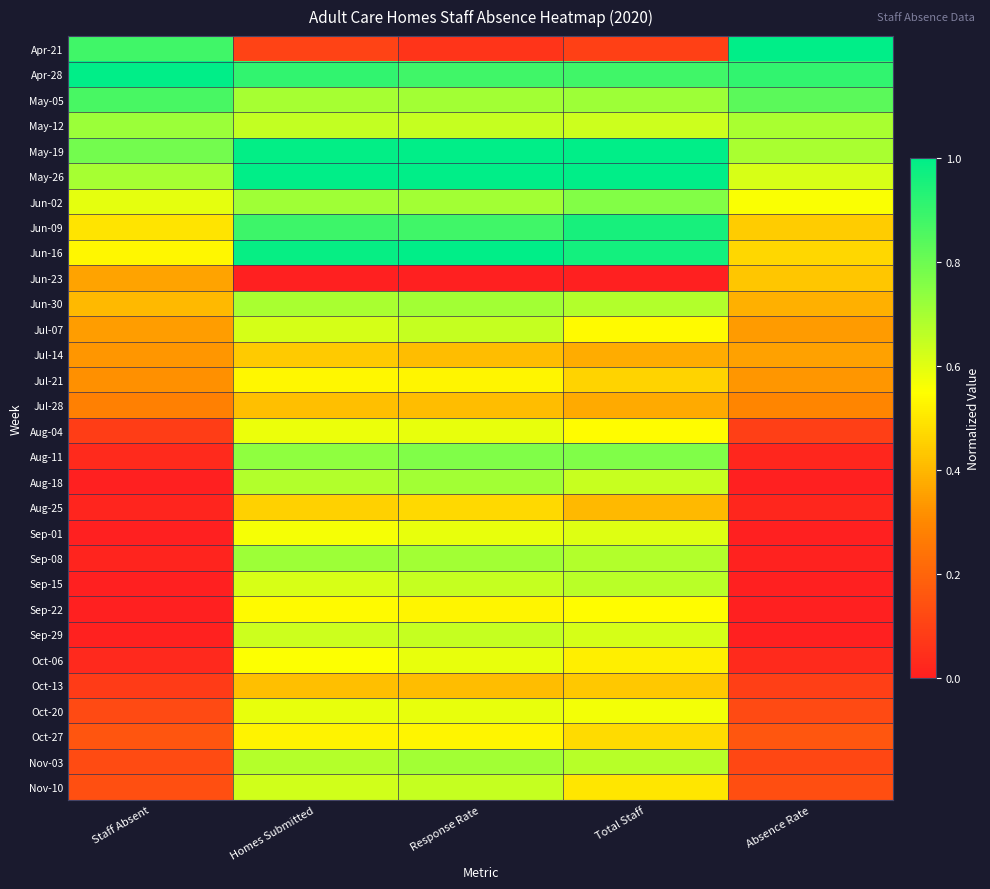

What is the difference between the highest and lowest values at Absence Rate?

1.0